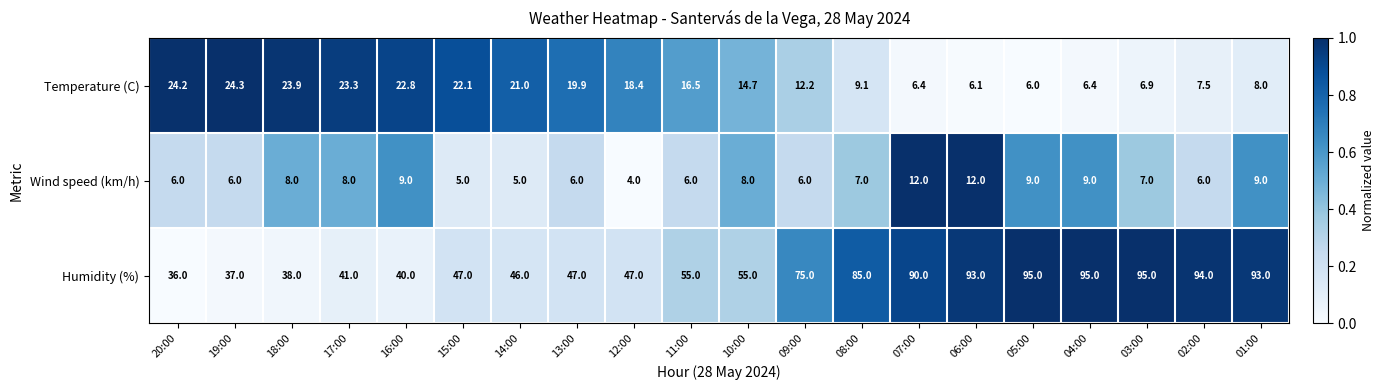

The value of Wind speed (km/h) at 14:00 is 7.1. True or false?

False